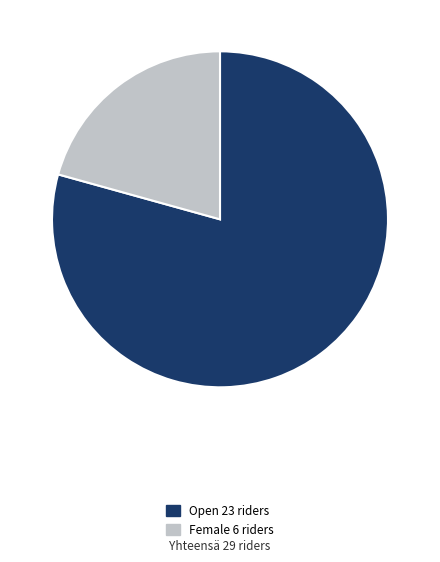

Is there any slice that represents more than half of the pie?

Yes